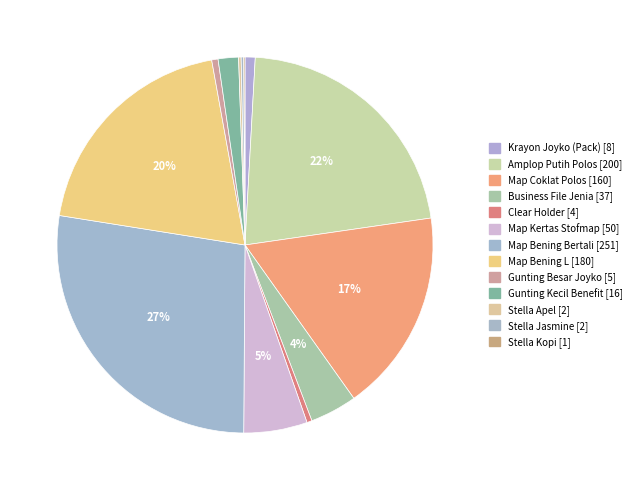

The Map Bening L slice represents 31% of the pie. True or false?

False